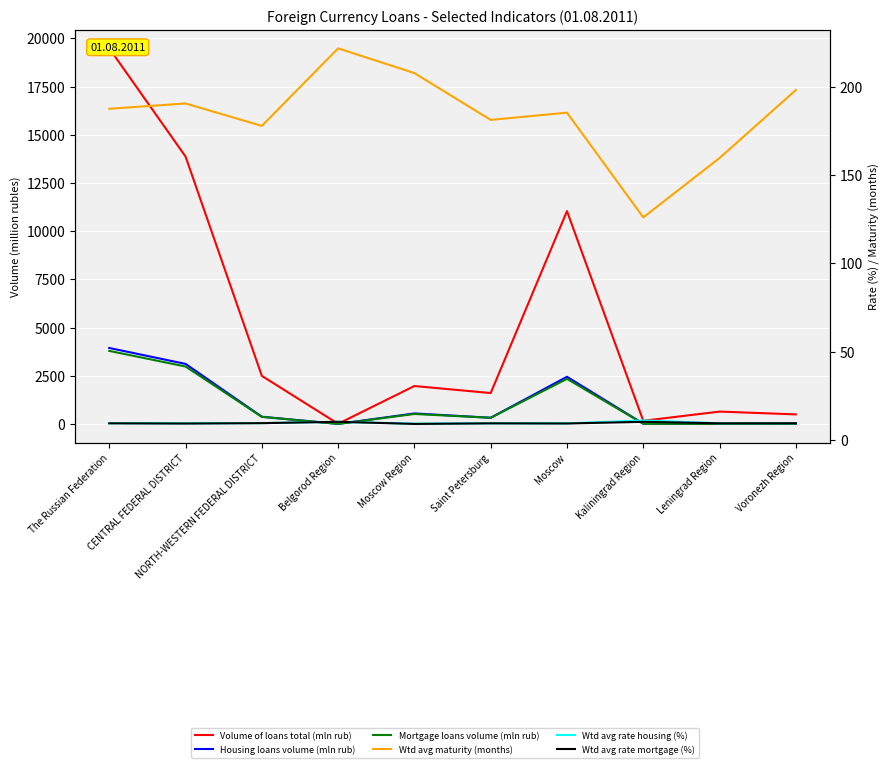

At which label is Mortgage loans volume (mln rub) closest to 1900?

Moscow